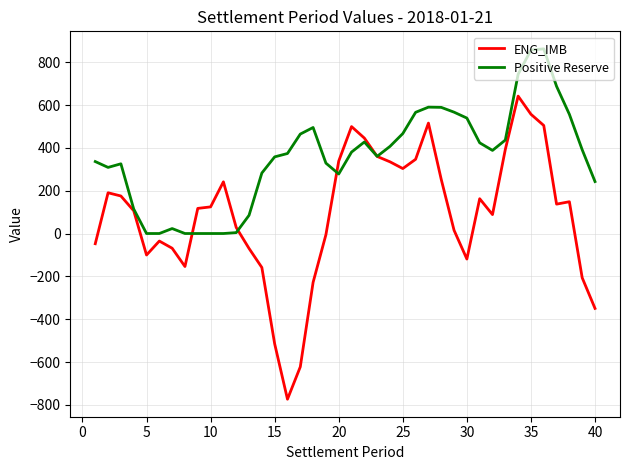

Which series has the largest range (max minus min)?

ENG_IMB